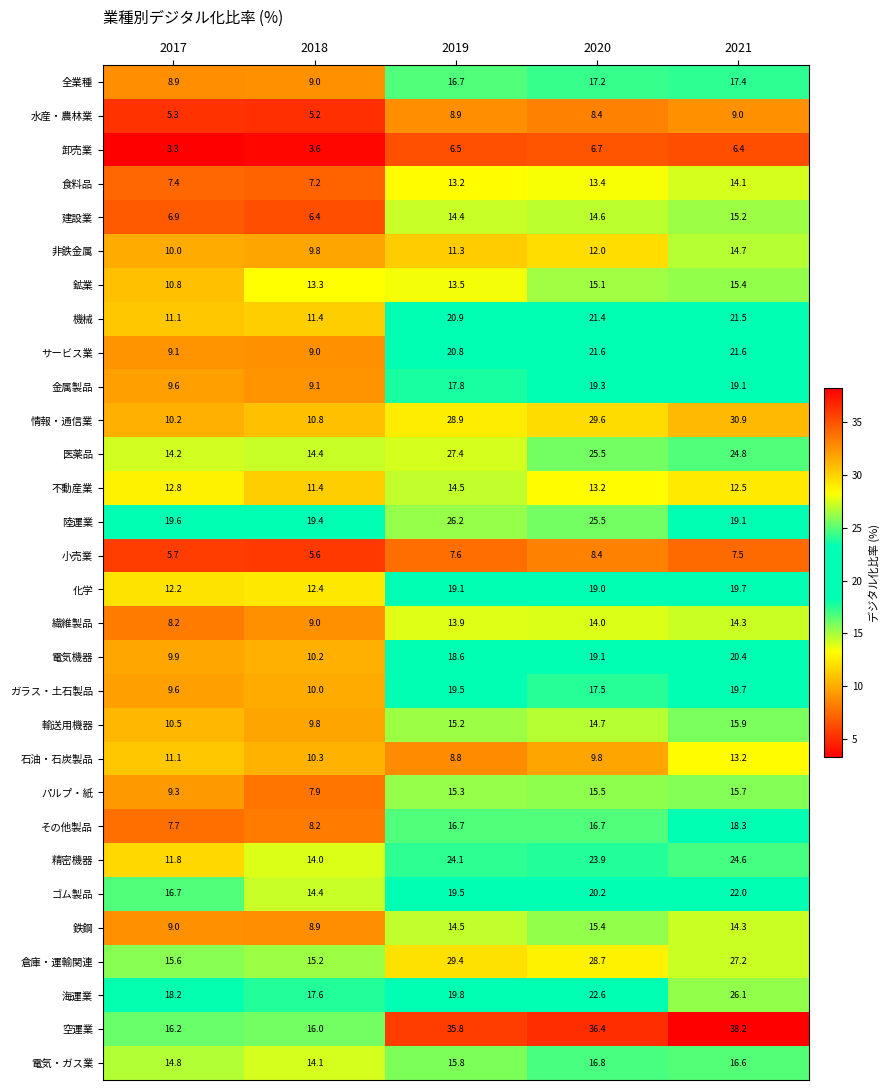

Rank the categories by 電気機器 value from lowest to highest.

2017, 2018, 2019, 2020, 2021